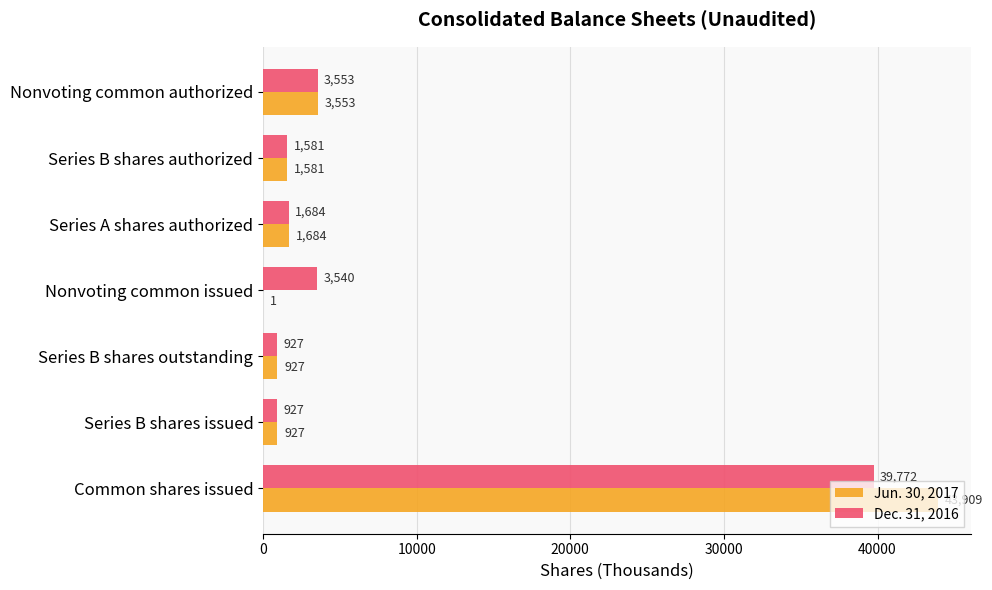

What is the highest value of the Dec. 31, 2016 series?

39772